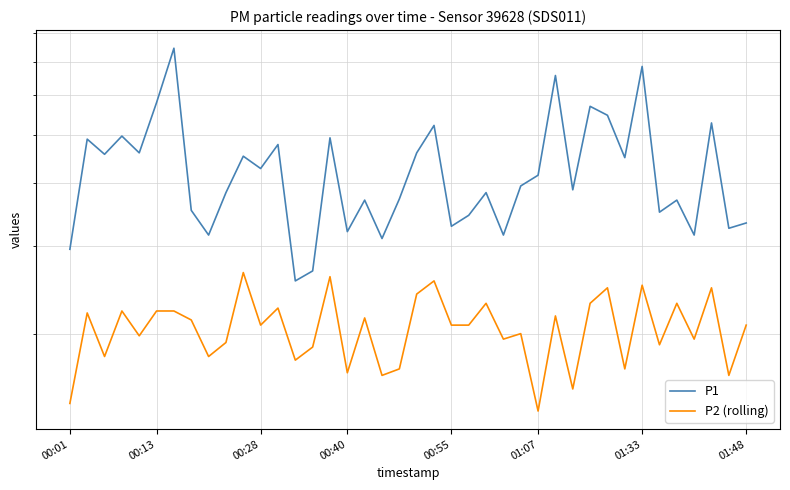

Reading left to right, list all the values displayed in this chart.

P1: 3.0	4.9	4.6	5.0	4.6	5.8	7.5	3.5	3.1	3.8	4.5	4.3	4.8	2.5	2.7	4.9	3.2	3.7	3.1	3.7	4.6	5.2	3.3	3.5	3.8	3.1	4.0	4.2	6.6	3.9	5.7	5.5	4.5	6.8	3.5	3.7	3.1	5.3	3.2	3.3
P2 (rolling): 1.4	2.2	1.8	2.2	2.0	2.2	2.2	2.1	1.8	1.9	2.6	2.1	2.2	1.8	1.9	2.6	1.7	2.1	1.6	1.7	2.4	2.5	2.1	2.1	2.3	1.9	2.0	1.4	2.2	1.6	2.3	2.5	1.7	2.5	1.9	2.3	1.9	2.5	1.6	2.1